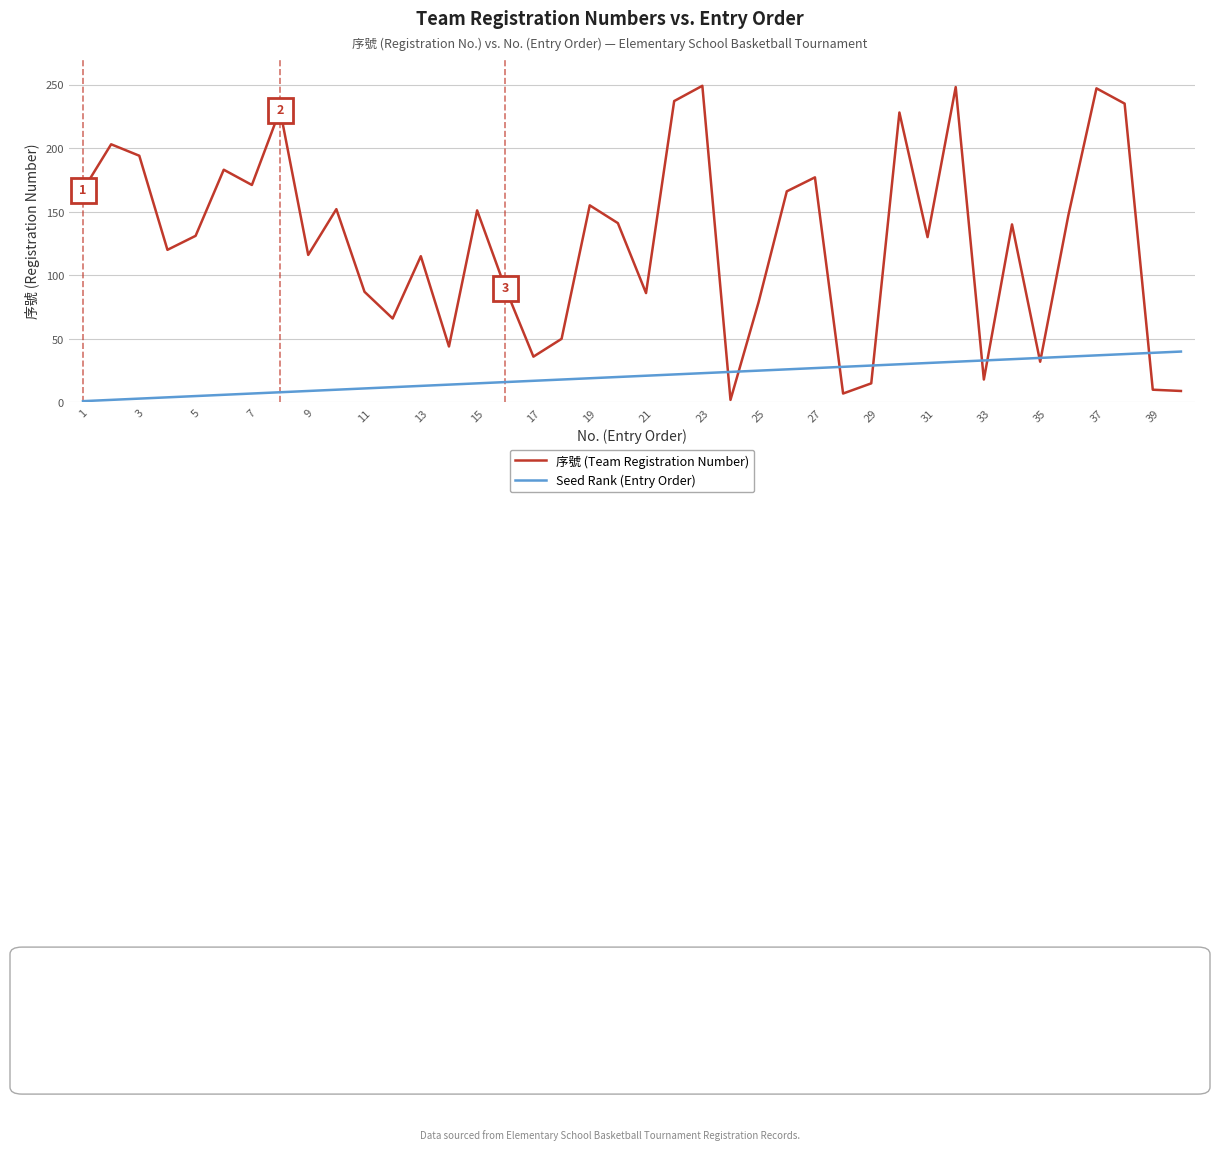

What is the minimum value shown in the chart?

1